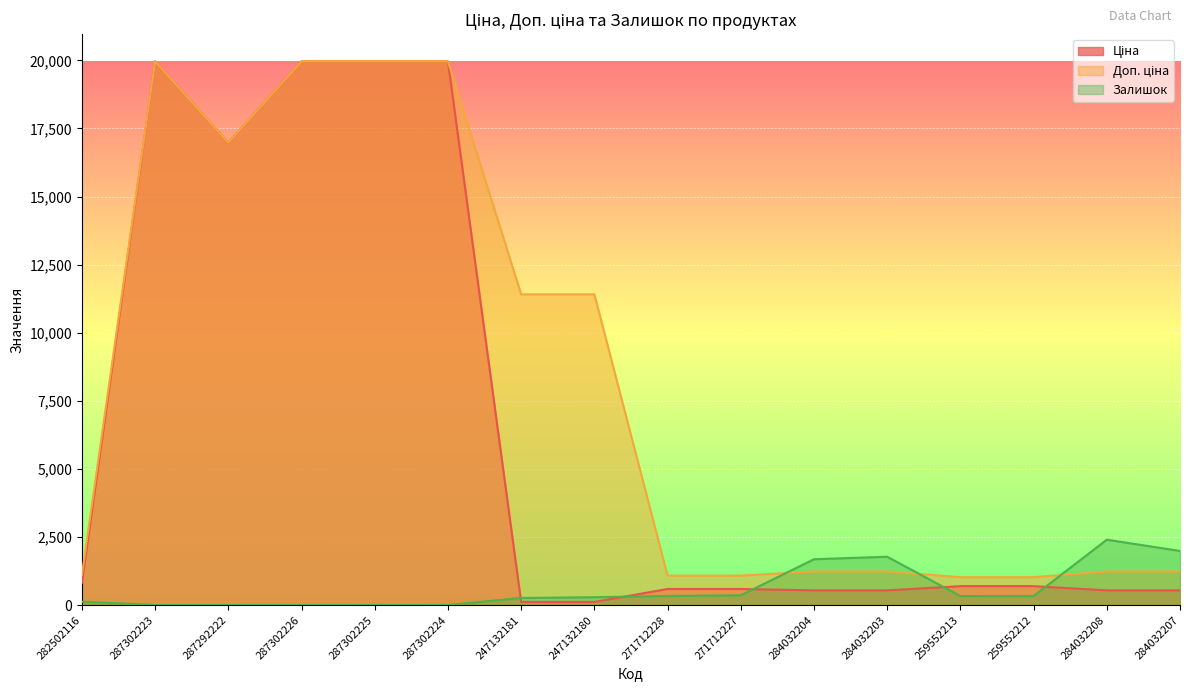

Which category has the lowest value in the Залишок series?

287302226